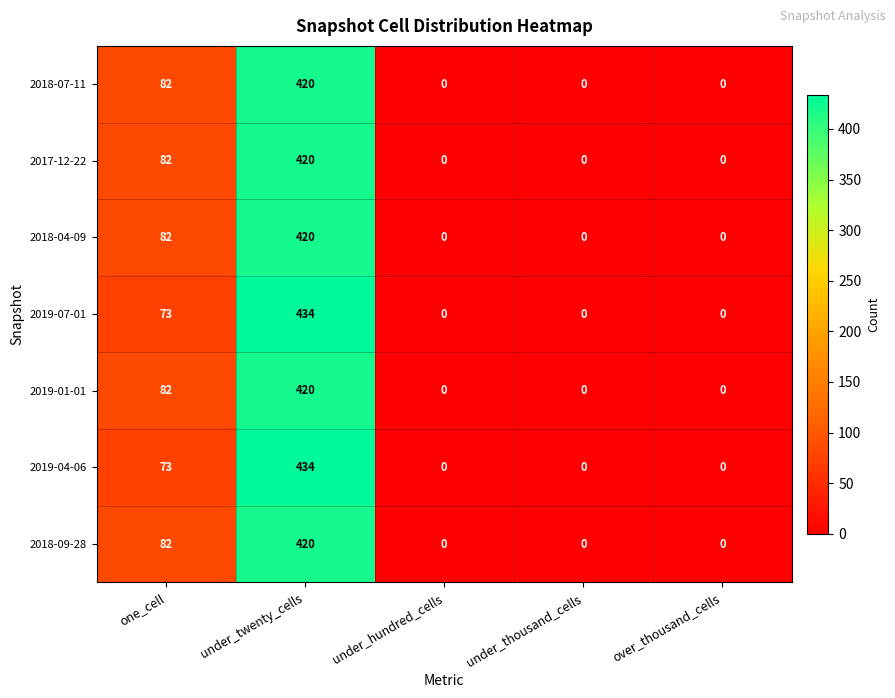

The value of 2019-07-01 at one_cell is 73. True or false?

True